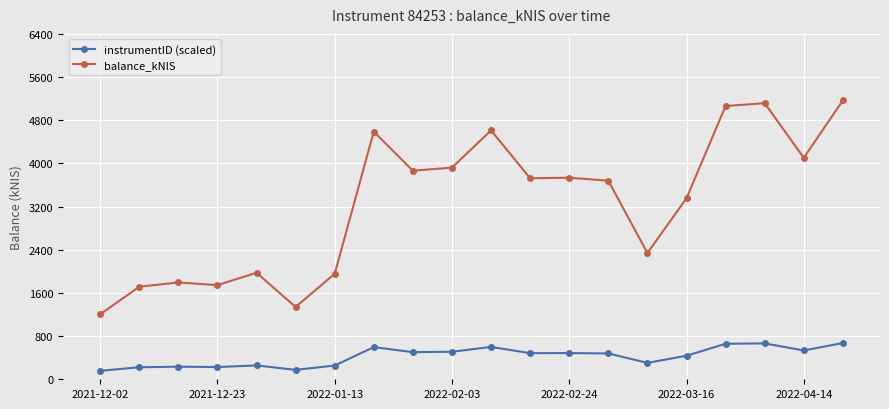

What is the highest value of the instrumentID (scaled) series?

671.8